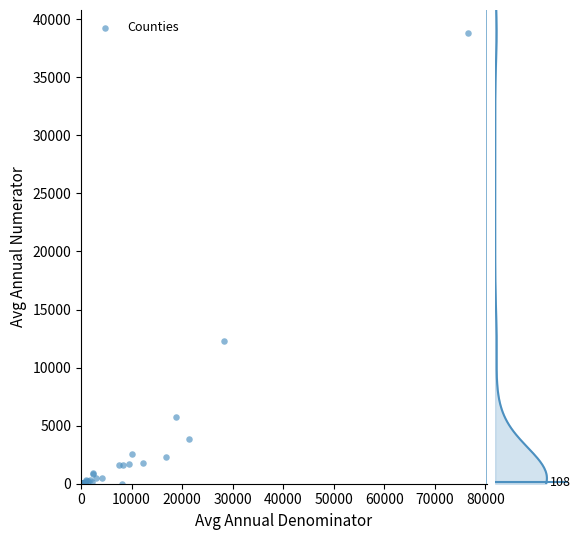

What Y value in the scatter plot is closest to 19425?

12301.3